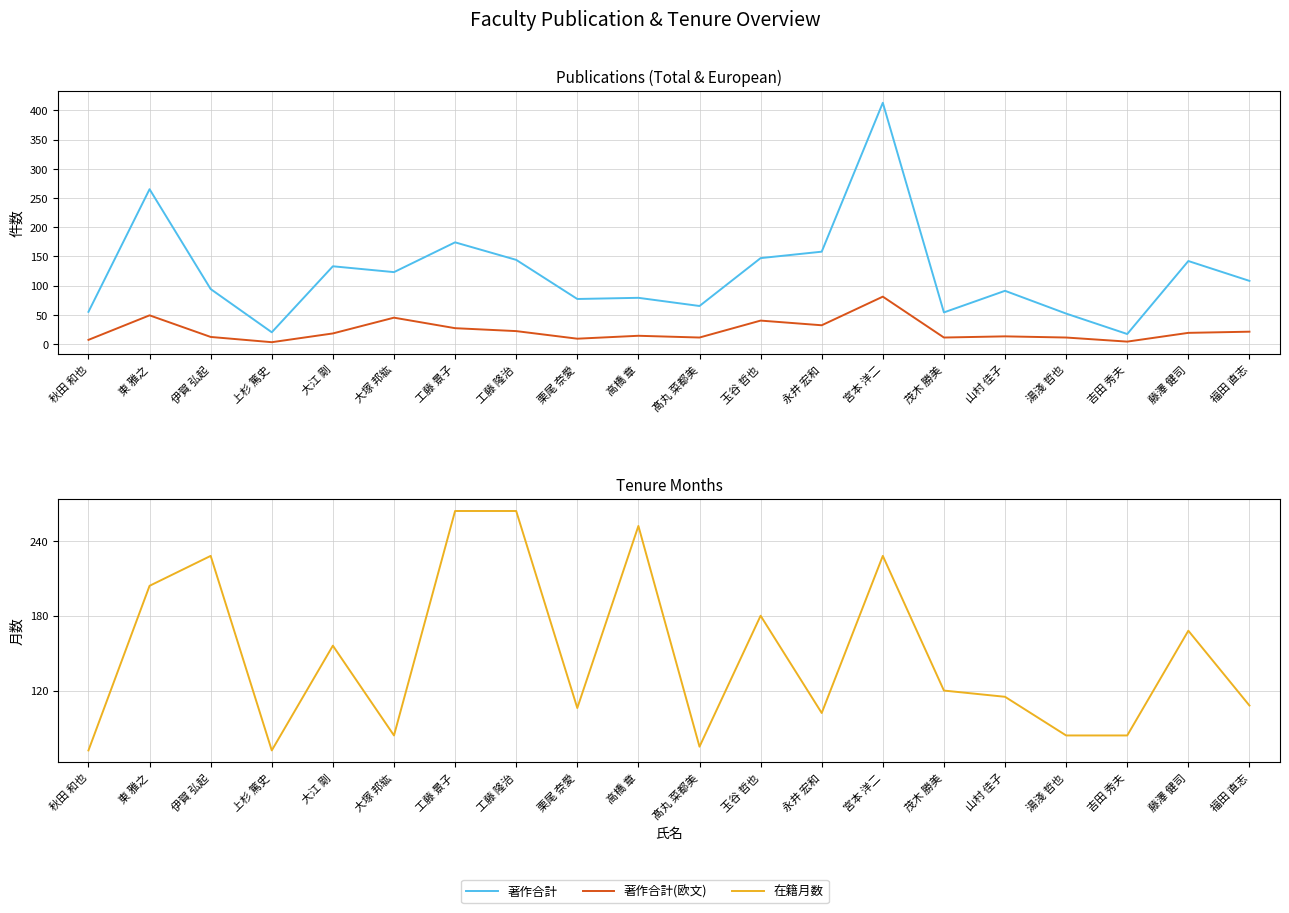

After their last crossing, which series has the higher values: 著作合計 or 在籍月数?

在籍月数